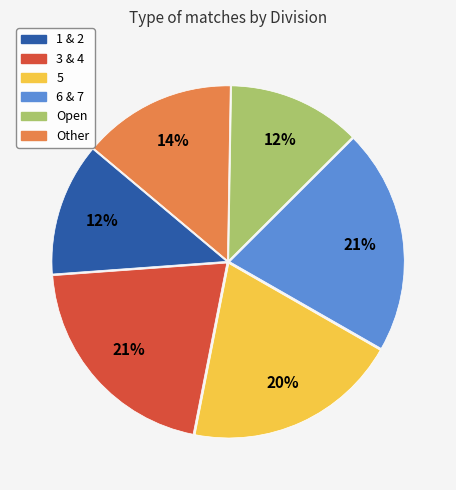

Do 5 and 3 & 4 together represent more than half of the pie?

No